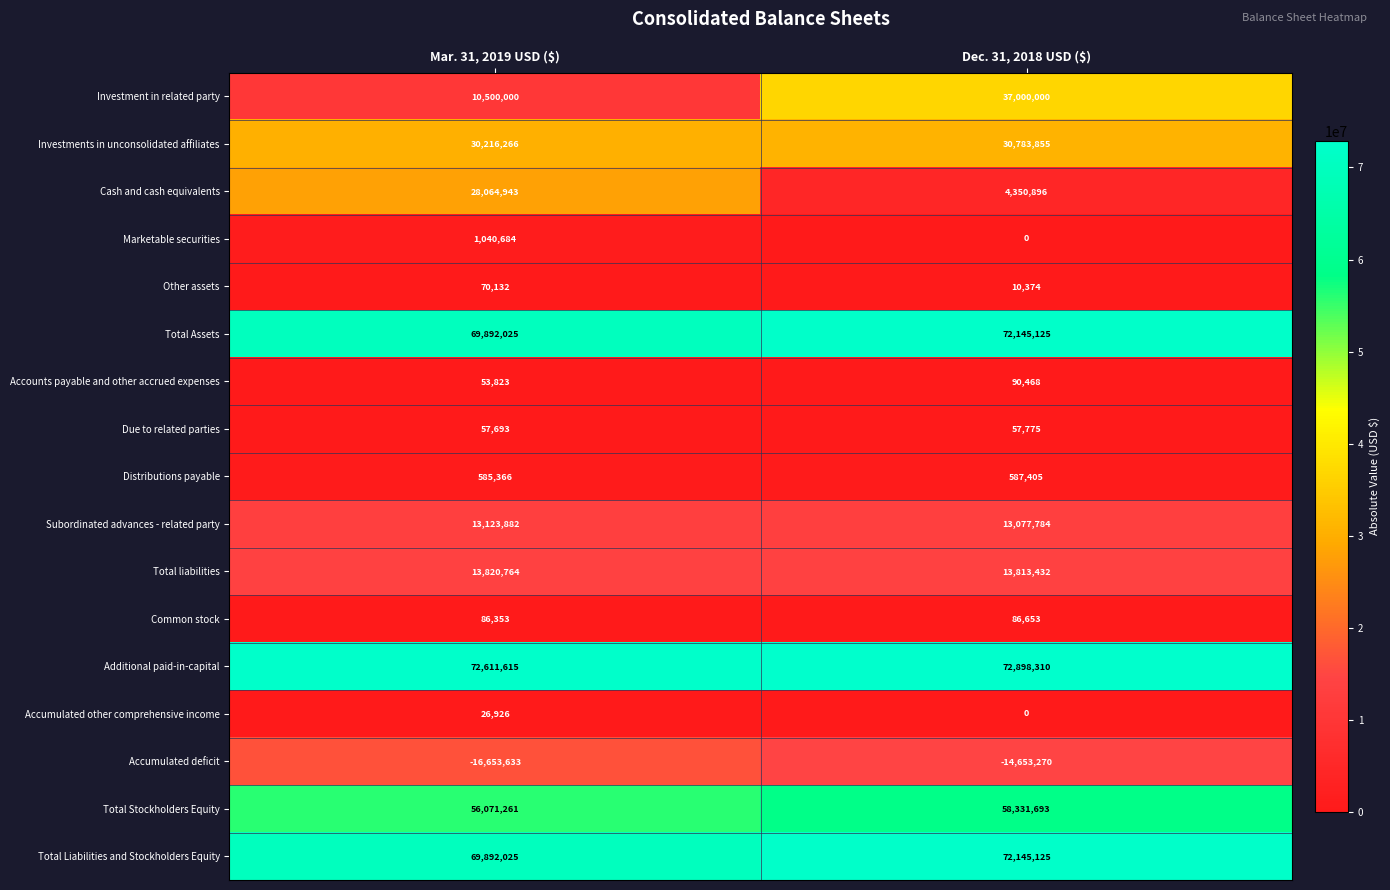

What is the difference between the maximum and minimum values in the Total Liabilities and Stockholders Equity series?

2253100